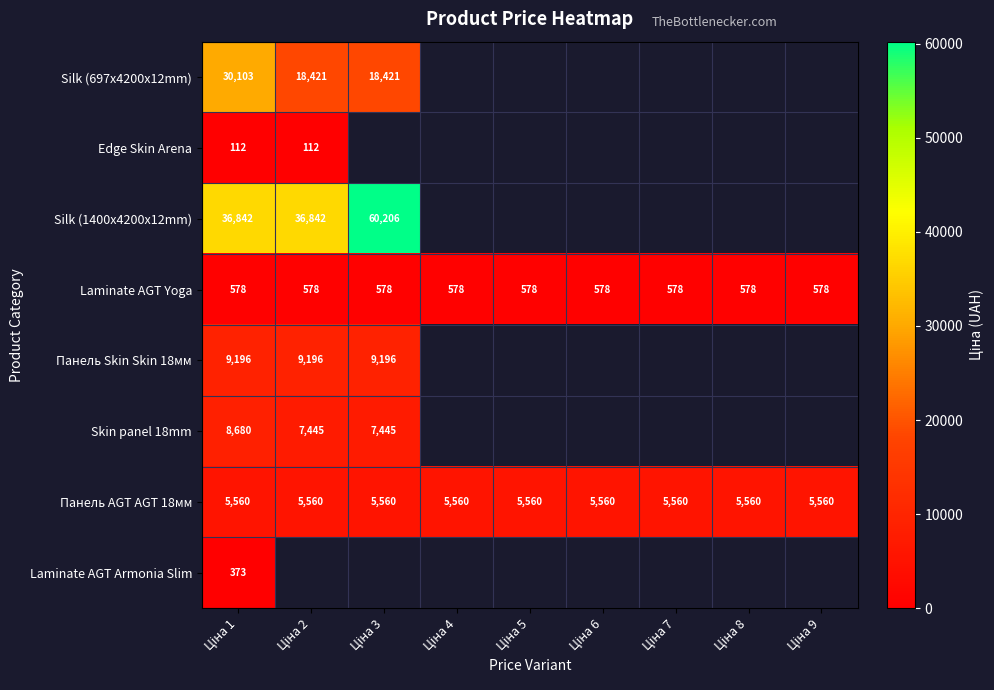

Which has a higher value, Ціна 8 or Ціна 9?

Ціна 9